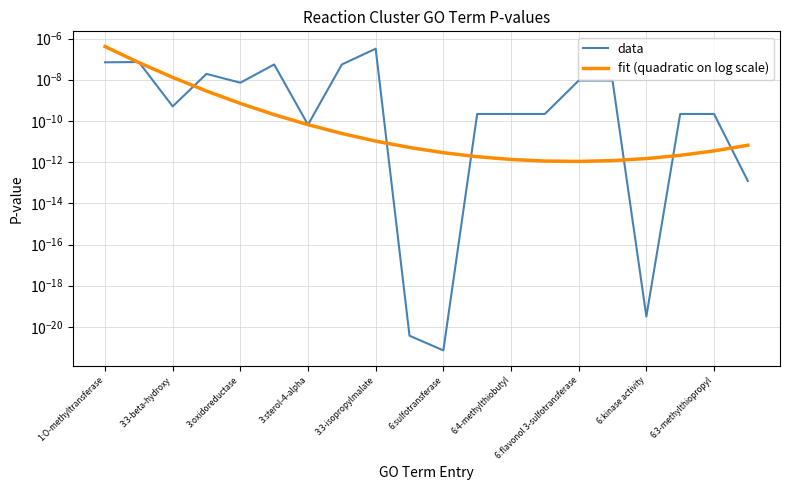

What are all the series names shown in the legend?

data, fit (quadratic on log scale)